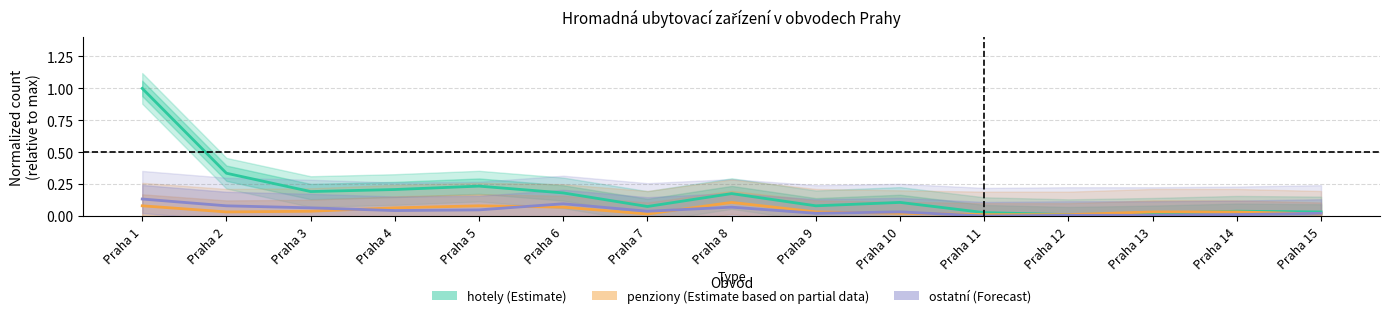

Reading left to right, what are all the values shown in this chart?

hotely (Estimate): Praha 1=1.0	Praha 2=0.3	Praha 3=0.2	Praha 4=0.2	Praha 5=0.2	Praha 6=0.2	Praha 7=0.1	Praha 8=0.2	Praha 9=0.1	Praha 10=0.1	Praha 11=0.0	Praha 12=0.0	Praha 13=0.0	Praha 14=0.0	Praha 15=0.0
penziony (Estimate based on partial data): Praha 1=0.1	Praha 2=0.0	Praha 3=0.0	Praha 4=0.1	Praha 5=0.1	Praha 6=0.1	Praha 7=0.0	Praha 8=0.1	Praha 9=0.0	Praha 10=0.0	Praha 11=0.0	Praha 12=0.0	Praha 13=0.0	Praha 14=0.0	Praha 15=0.0
ostatní (Forecast): Praha 1=0.1	Praha 2=0.1	Praha 3=0.1	Praha 4=0.0	Praha 5=0.0	Praha 6=0.1	Praha 7=0.0	Praha 8=0.1	Praha 9=0.0	Praha 10=0.0	Praha 11=0.0	Praha 12=0.0	Praha 13=0.0	Praha 14=0.0	Praha 15=0.0